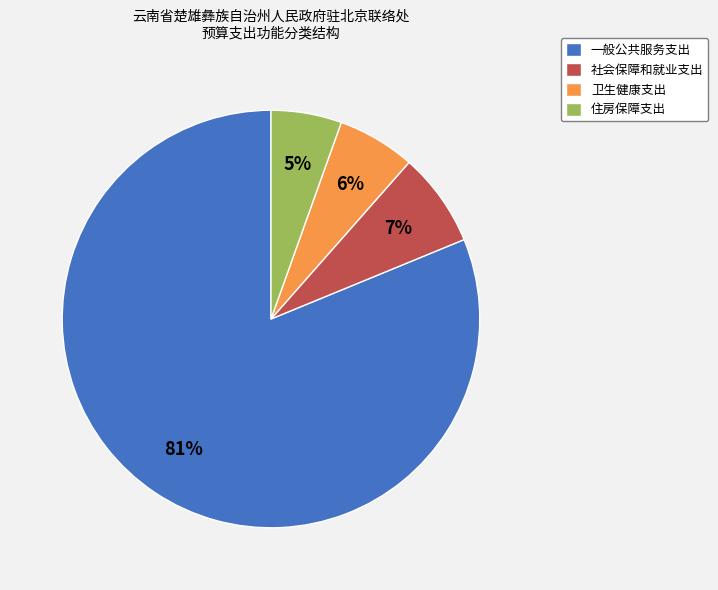

How many segments does this pie chart have?

4